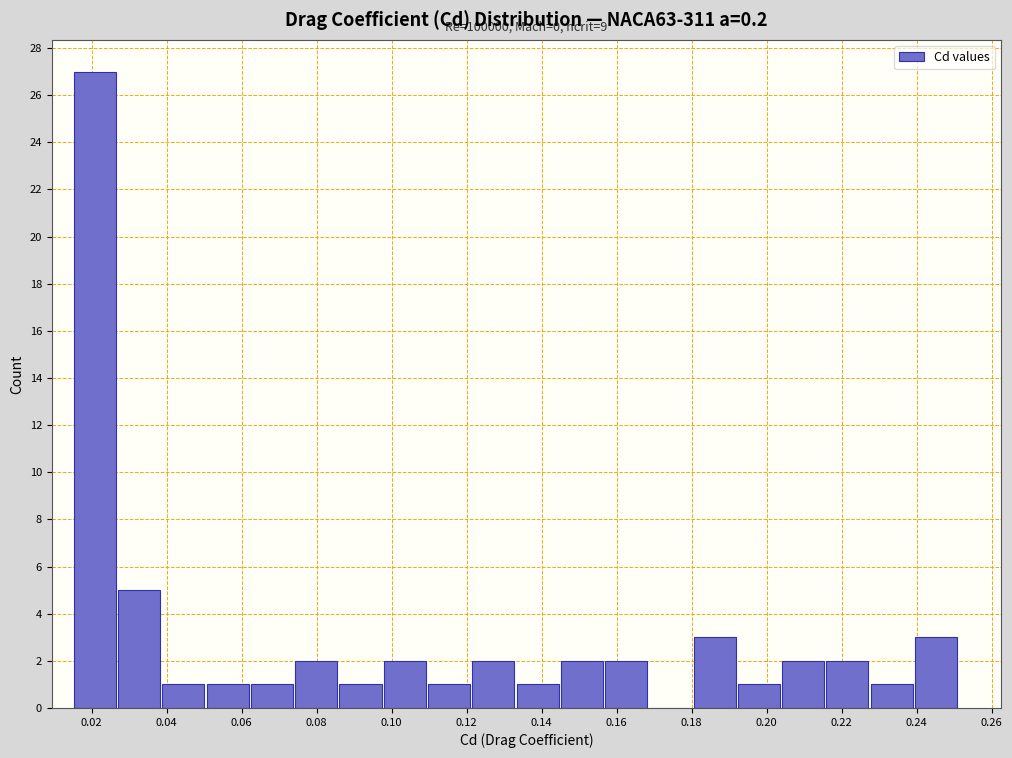

Which range on the x-axis has the tallest bar?

0.016 to 0.028